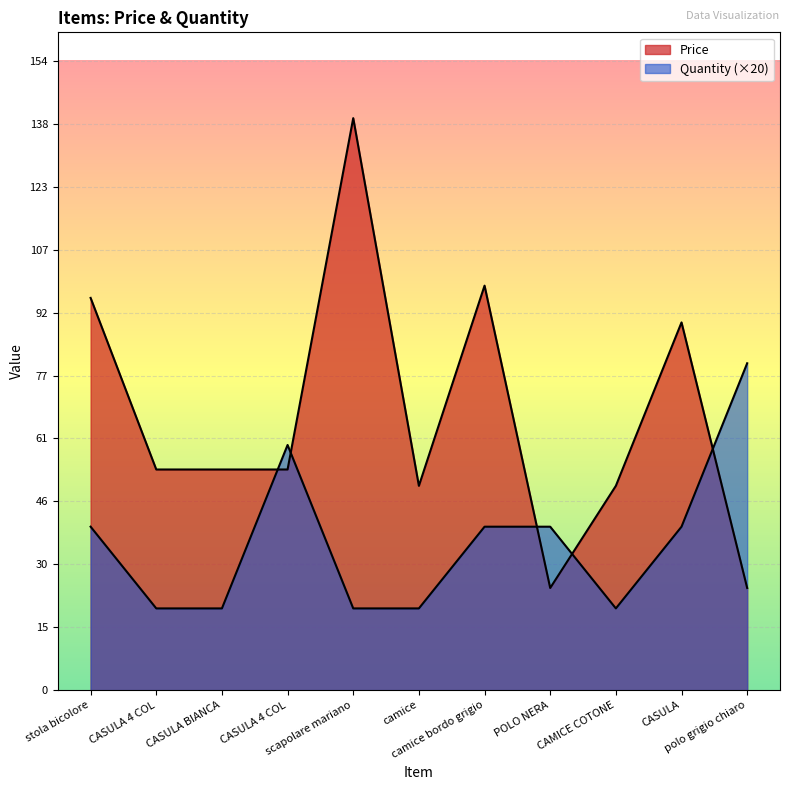

What is the sum of the Price values at stola bicolore and polo grigio chiaro?

121